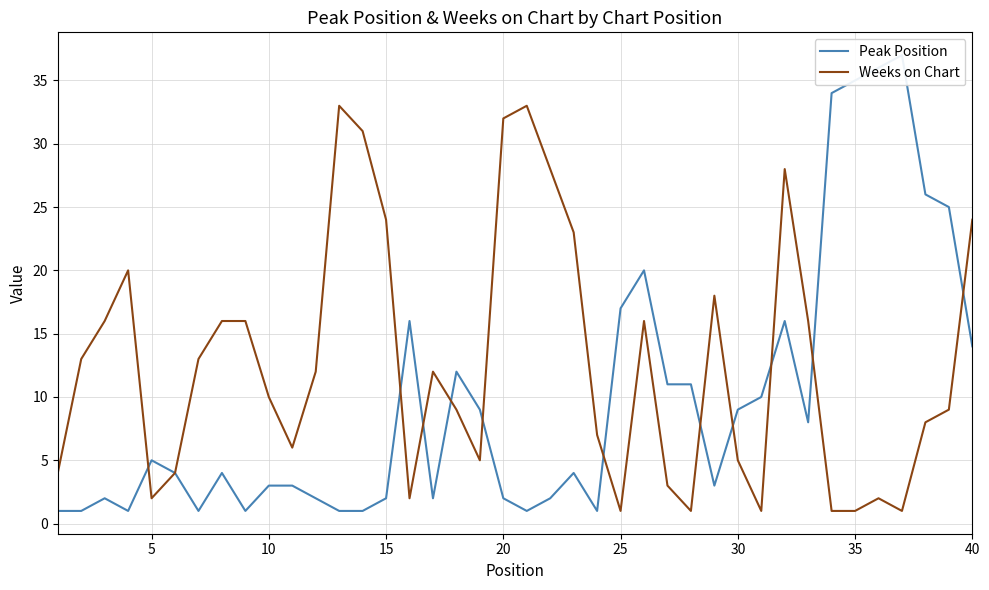

The value of Weeks on Chart at 40 is 24. True or false?

True